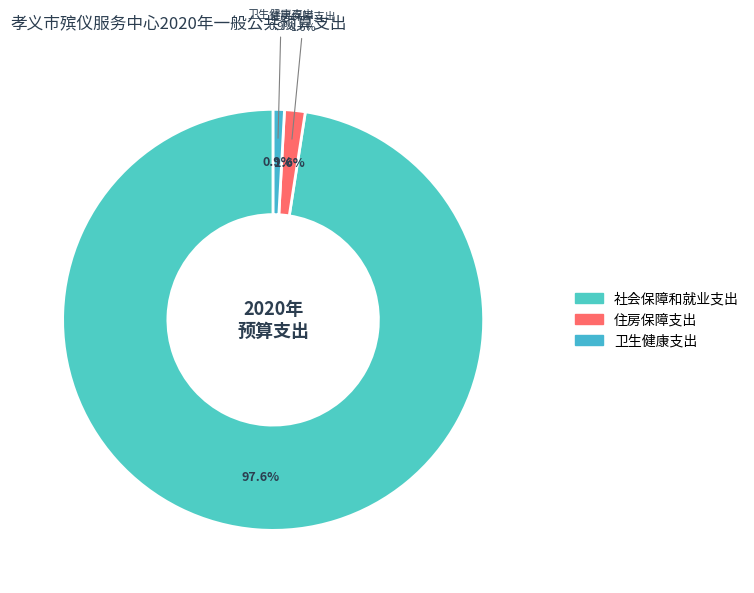

What percentage is the 卫生健康支出 slice, to the nearest percent?

1%